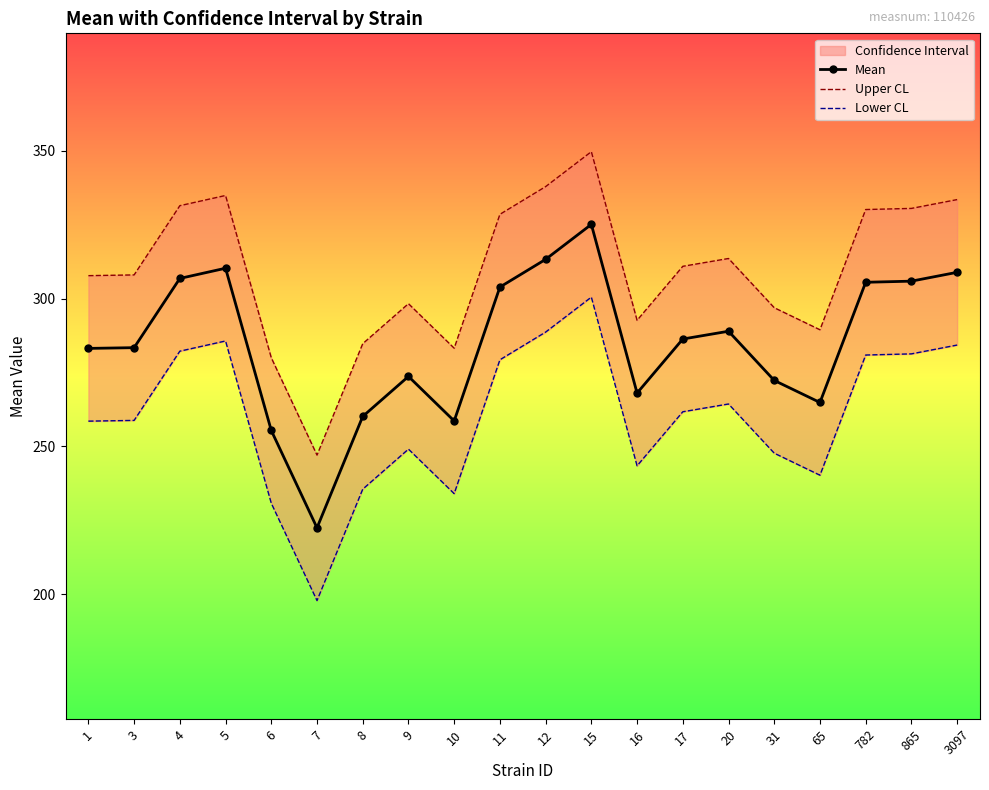

Rank the series by their maximum value, from highest to lowest.

Upper CL, Mean, Lower CL